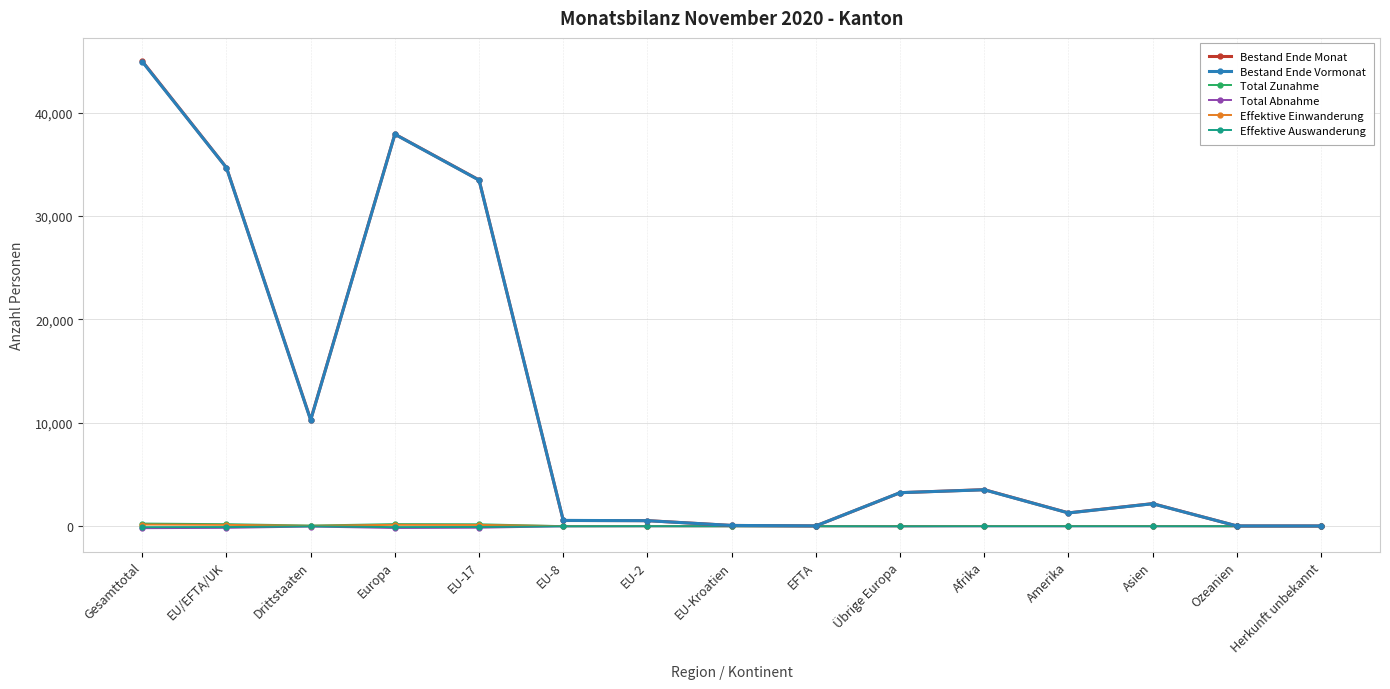

At which label is Bestand Ende Vormonat closest to 22473?

EU-17